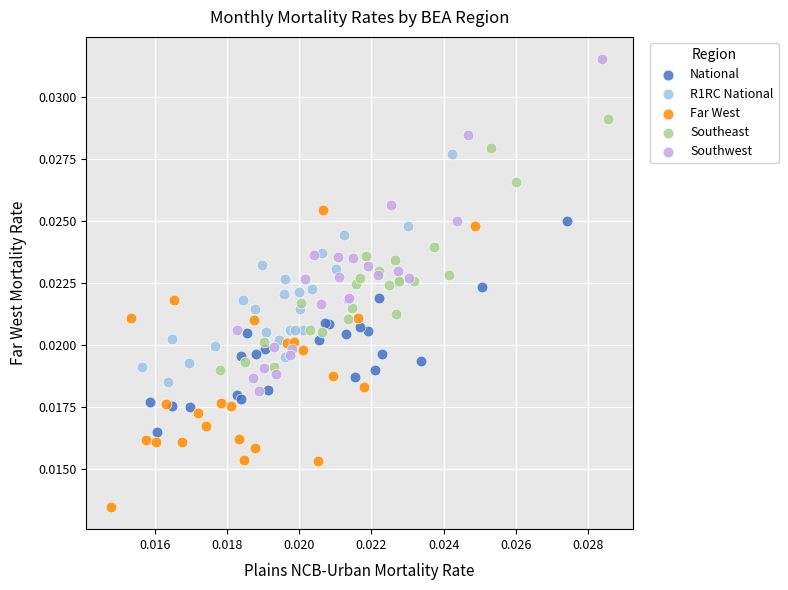

What are all the series names shown in the legend?

National, R1RC National, Far West, Southeast, Southwest